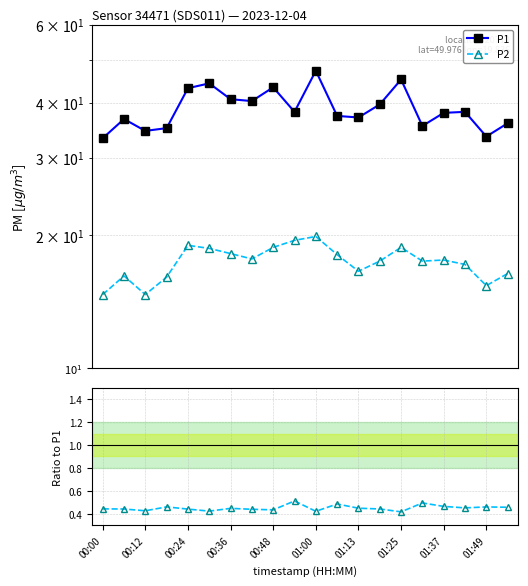

How many values in the P1 series exceed 38?

10